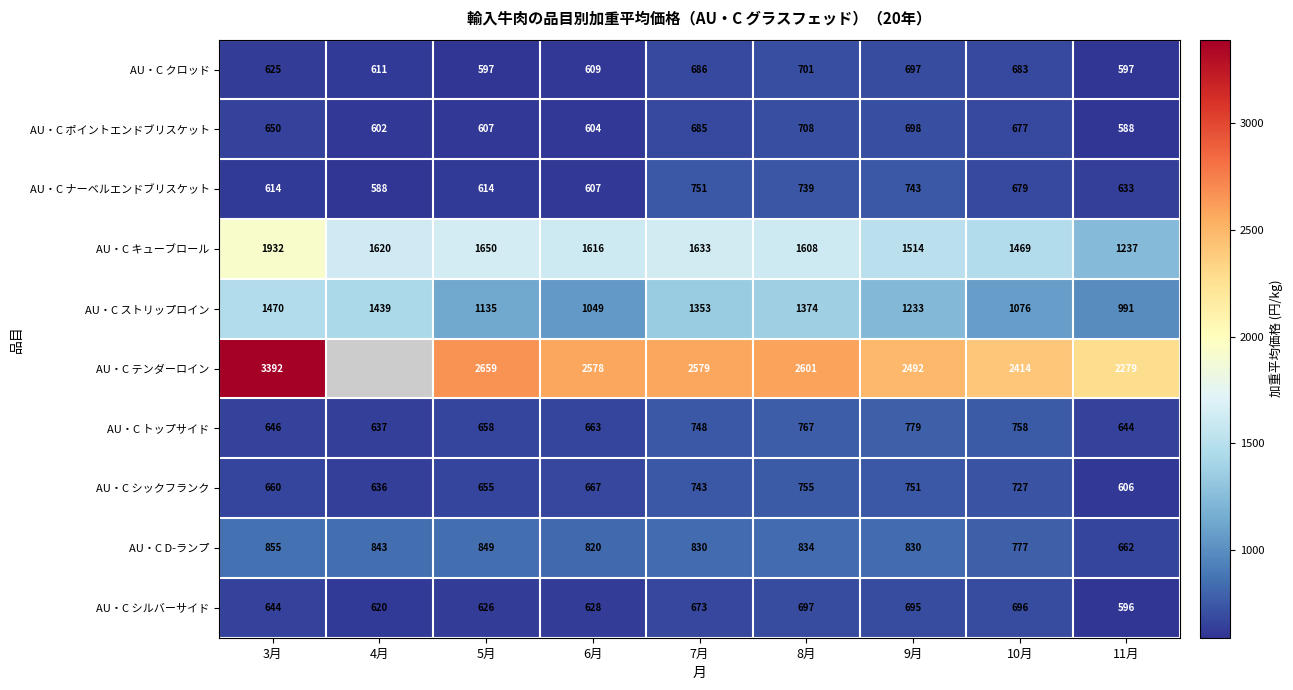

What is the difference between the maximum and minimum values in the AU・C トップサイド series?

142